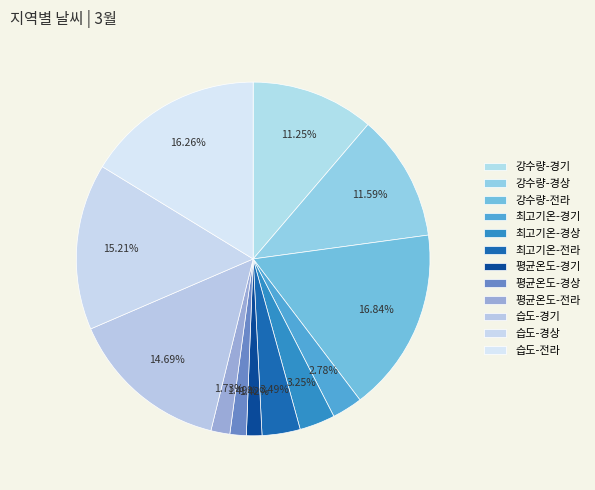

To the nearest percent, what percentage of the pie is 최고기온-전라?

3%